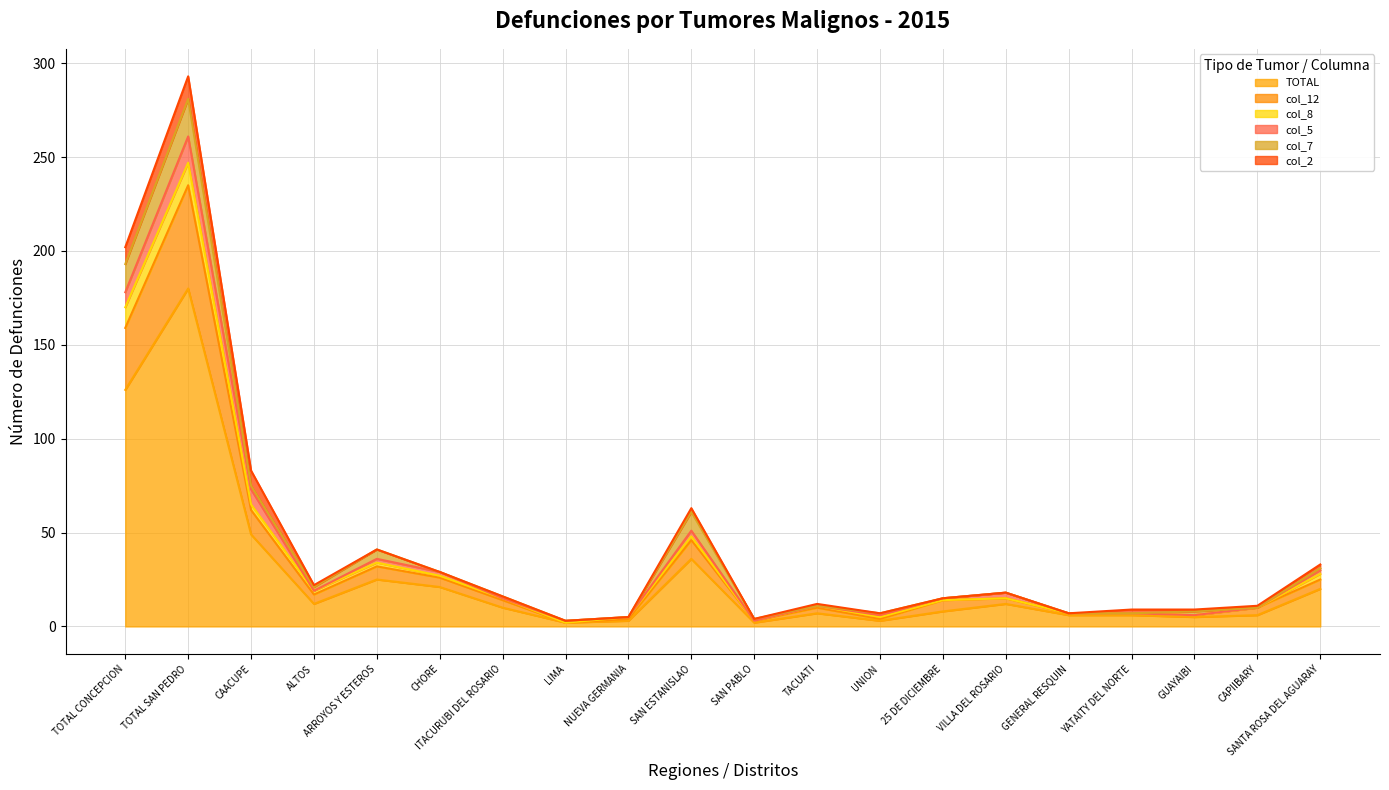

Which series has the largest total across all categories?

TOTAL